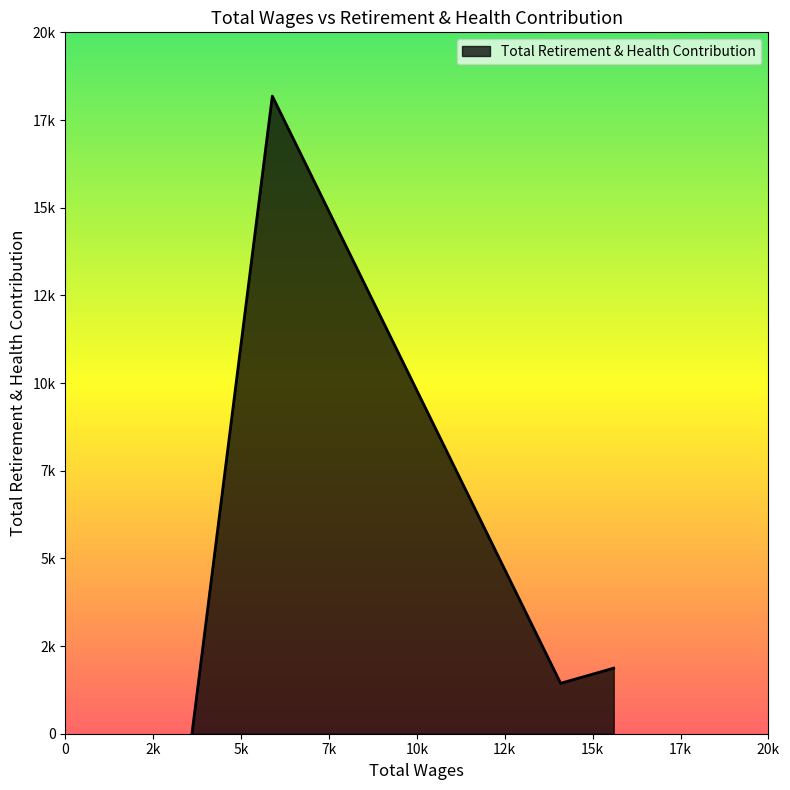

What is the difference between the maximum and minimum values?

18183